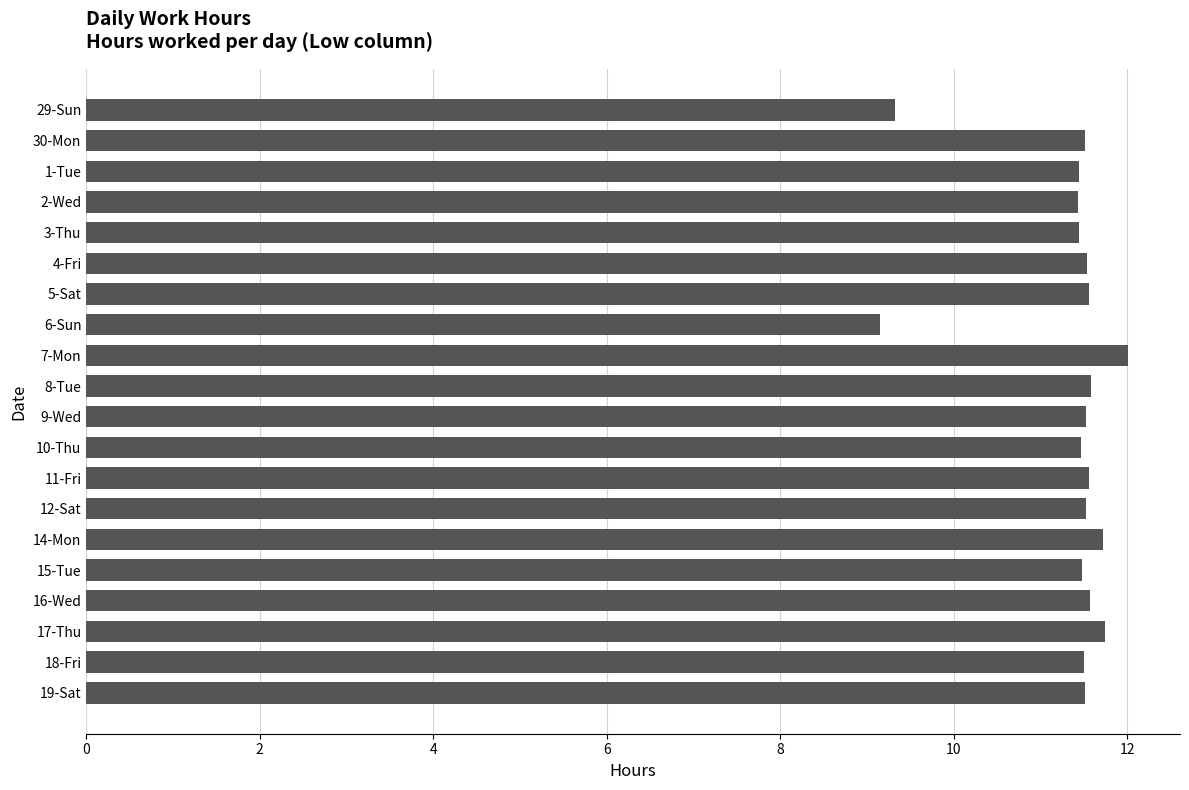

What is the change in value from 29-Sun to 12-Sat?

+2.2